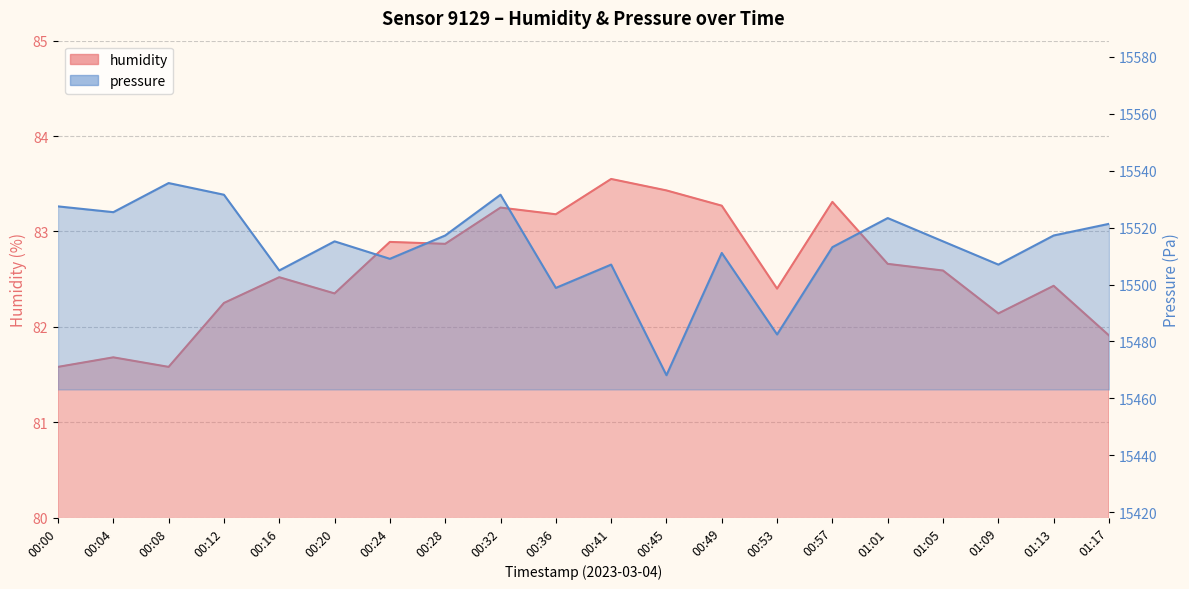

Which series changed the most between 00:00 and 00:04?

pressure